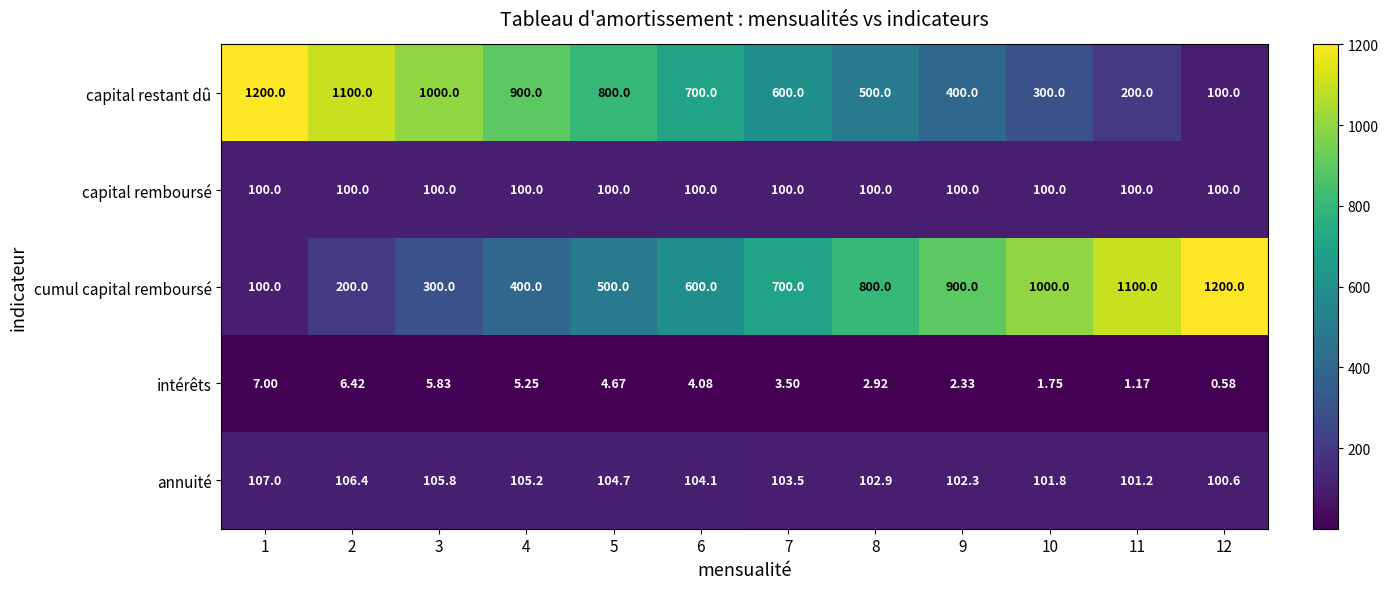

Is the value of intérêts at 7 greater than the value of cumul capital remboursé at 5?

No